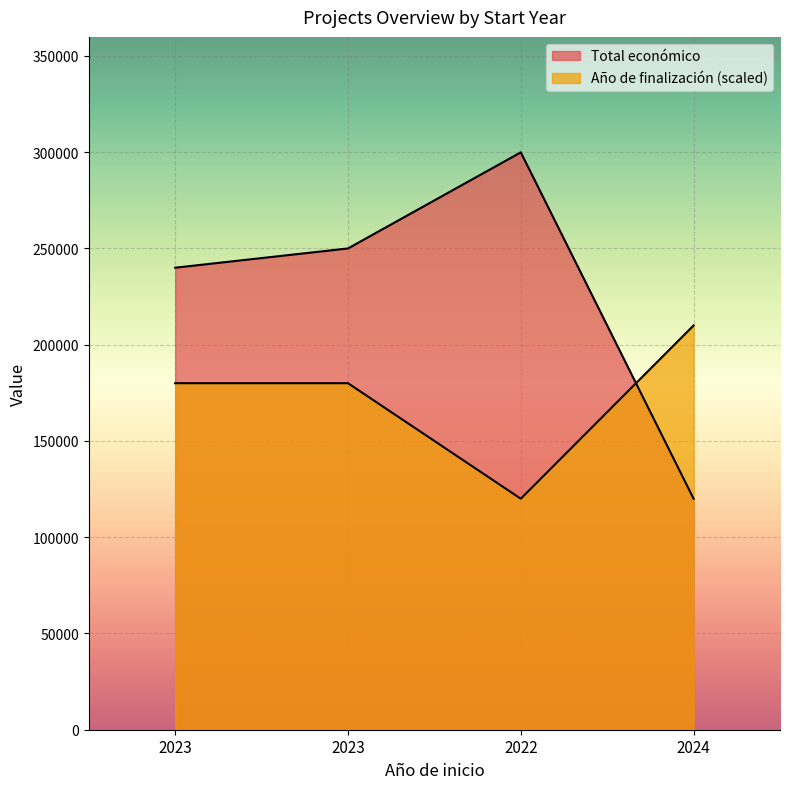

True or false: Total económico has a value of 196977 at 2022.

False